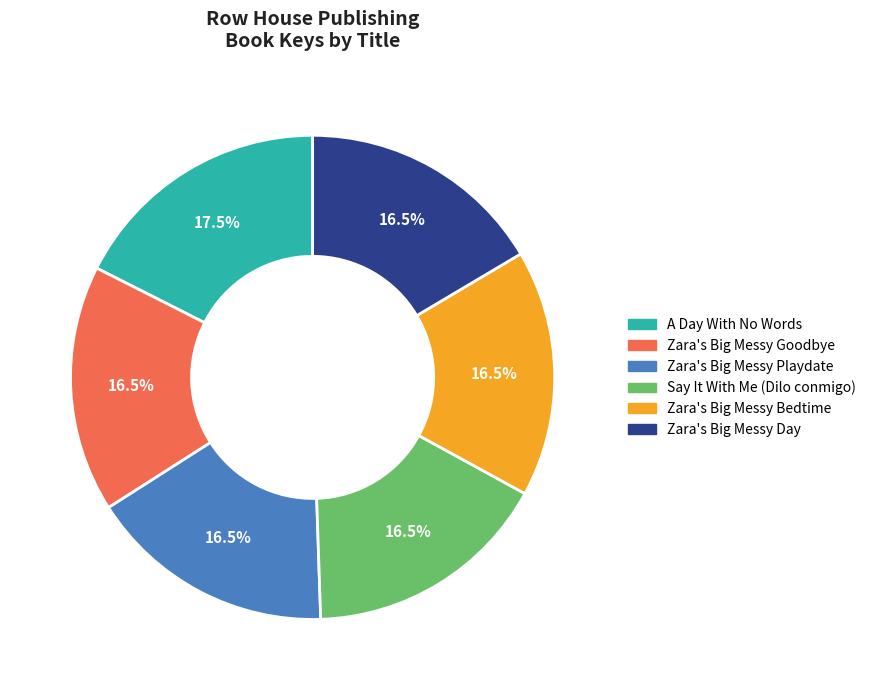

Combined, do Zara's Big Messy Goodbye and A Day With No Words account for over 50%?

No